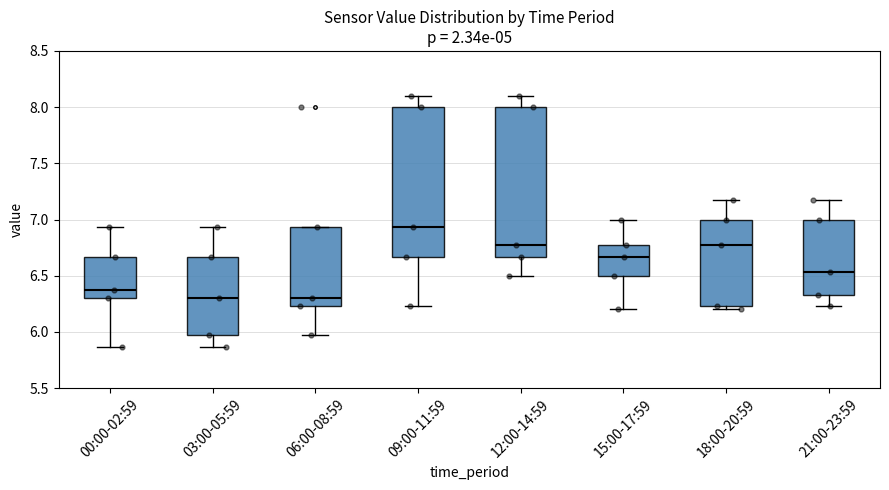

Reading left to right, read every box against the y-axis: the position of its median line, the range the box covers, and the ends of its whiskers. The values are not printed on the chart, so give them approximately, as read against the axis.

00:00-02:59: median 6.35, box 6.30 to 6.65, whiskers 5.85 to 6.95
03:00-05:59: median 6.30, box 5.95 to 6.65, whiskers 5.85 to 6.95
06:00-08:59: median 6.30, box 6.25 to 6.95, whiskers 5.95 to 6.95
09:00-11:59: median 6.95, box 6.65 to 8.00, whiskers 6.25 to 8.10
12:00-14:59: median 6.75, box 6.65 to 8.00, whiskers 6.50 to 8.10
15:00-17:59: median 6.65, box 6.50 to 6.75, whiskers 6.20 to 7.00
18:00-20:59: median 6.75, box 6.25 to 7.00, whiskers 6.20 to 7.15
21:00-23:59: median 6.55, box 6.35 to 7.00, whiskers 6.25 to 7.15